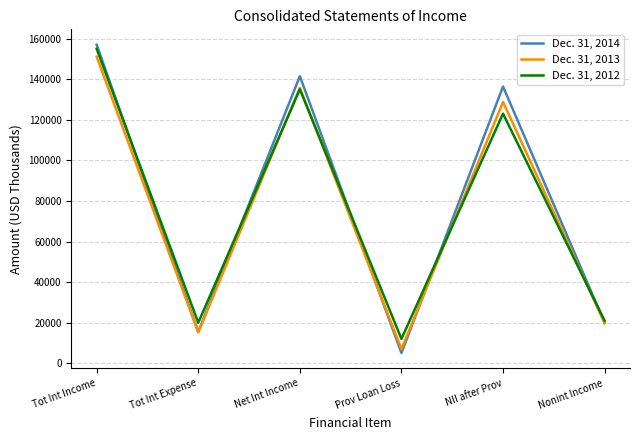

At which category is the sum across all series the highest?

Tot Int Income